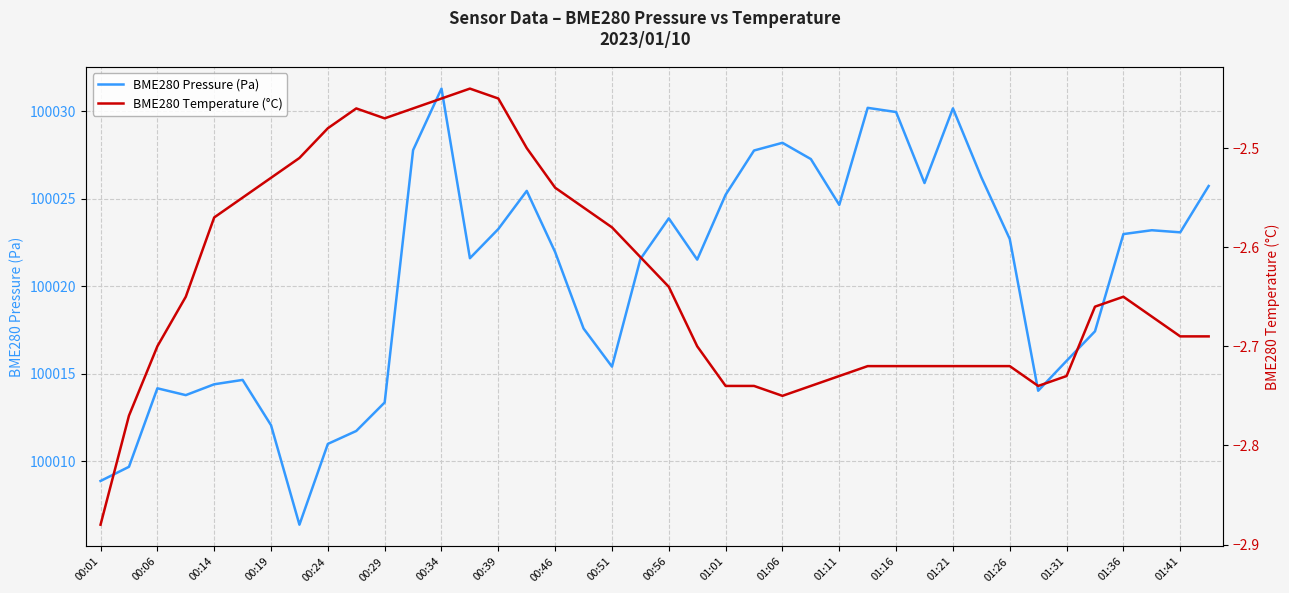

True or false: BME280 Pressure (Pa) and BME280 Temperature (°C) cross at least once.

False